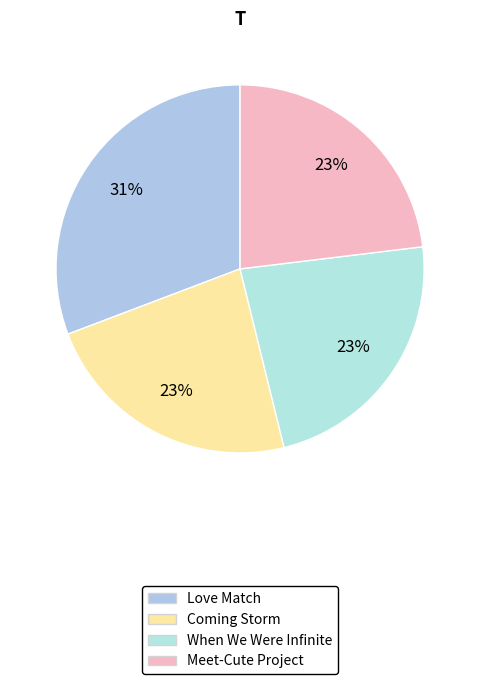

What percentage is NOT represented by Meet-Cute Project?

76.9%